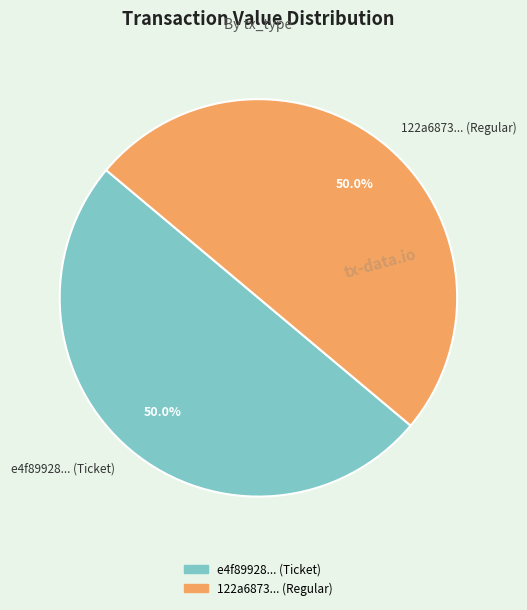

Approximately how many times larger is the value at 122a6873... (Regular) compared to e4f89928... (Ticket)?

1.0